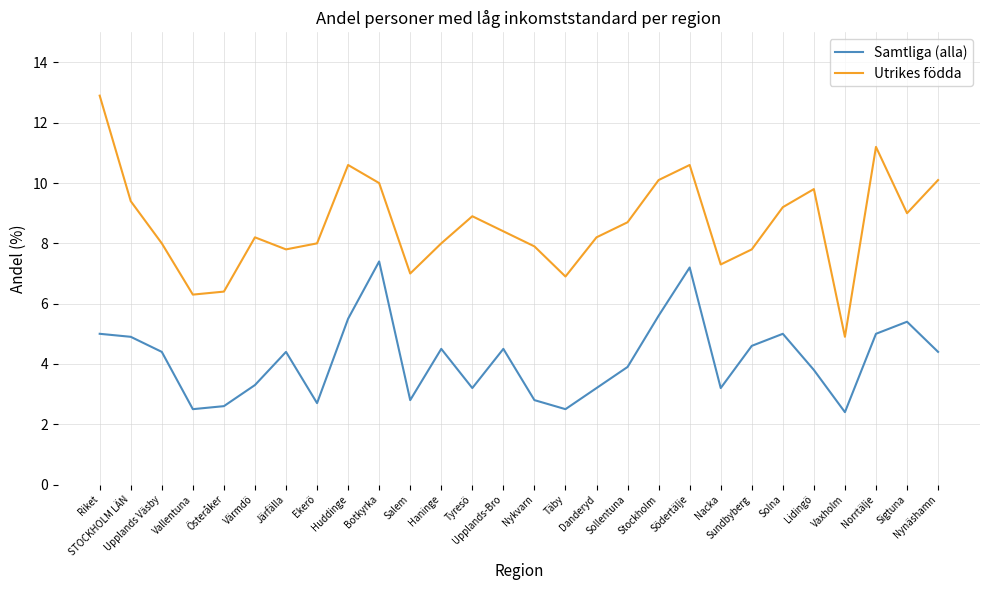

Which label corresponds to the largest value in the chart?

Riket